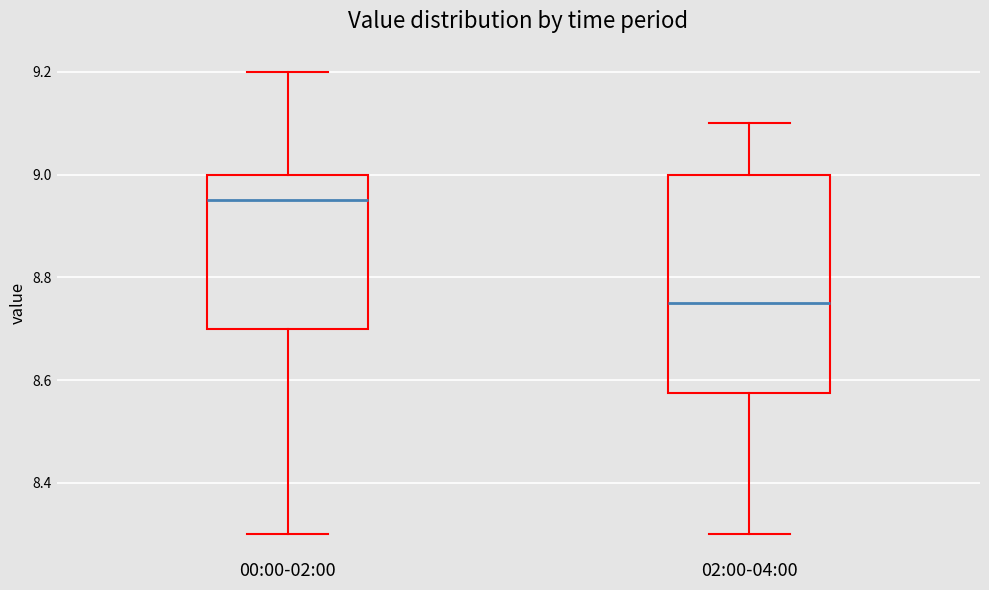

Reading left to right, read every box against the y-axis: the position of its median line, the range the box covers, and the ends of its whiskers. The values are not printed on the chart, so give them approximately, as read against the axis.

00:00-02:00: median 8.96, box 8.70 to 9.00, whiskers 8.30 to 9.20
02:00-04:00: median 8.76, box 8.58 to 9.00, whiskers 8.30 to 9.10